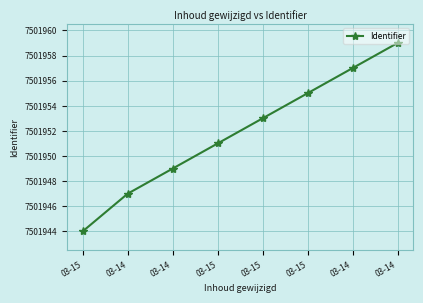

How many series are shown in this chart?

1